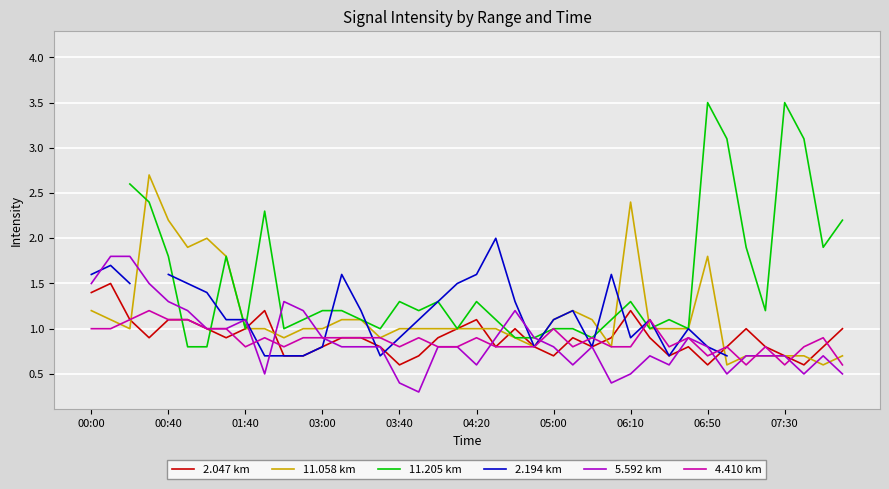

How many times do 5.592 km and 11.205 km cross each other?

7